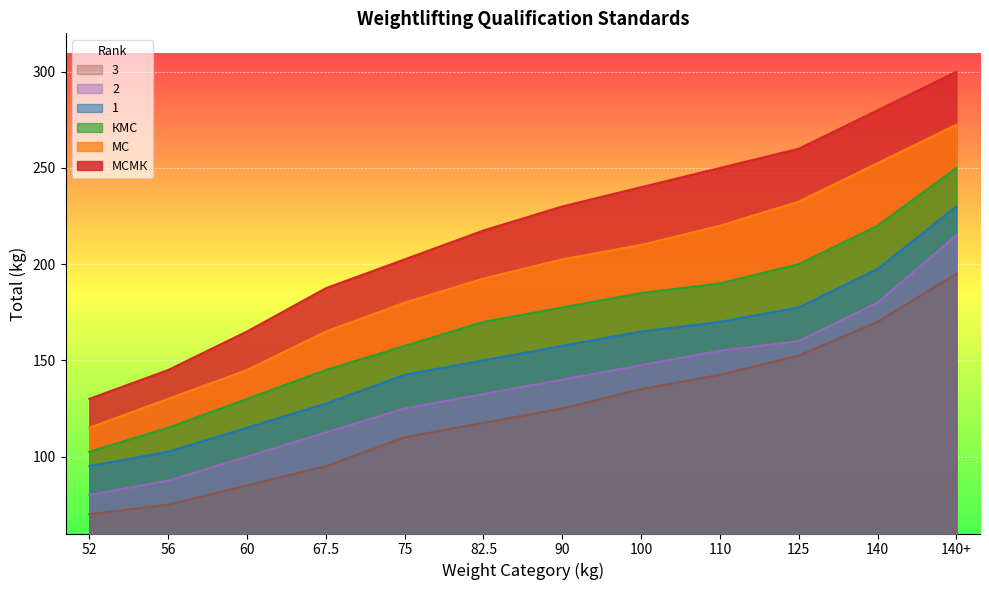

What is the sum of the 2 values at 140+ and 60?

315.0